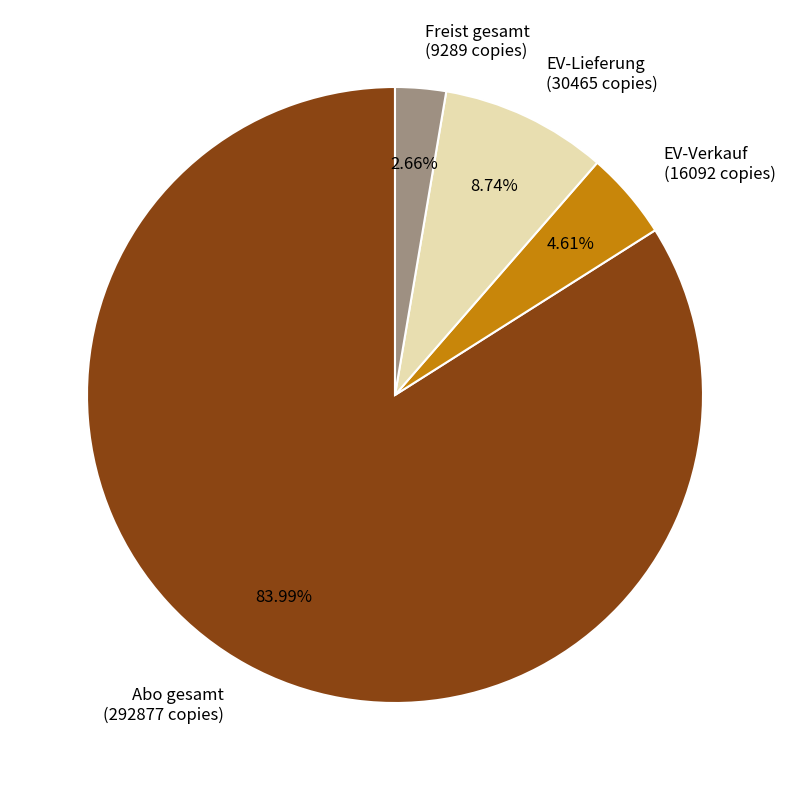

How many segments does this pie chart have?

4